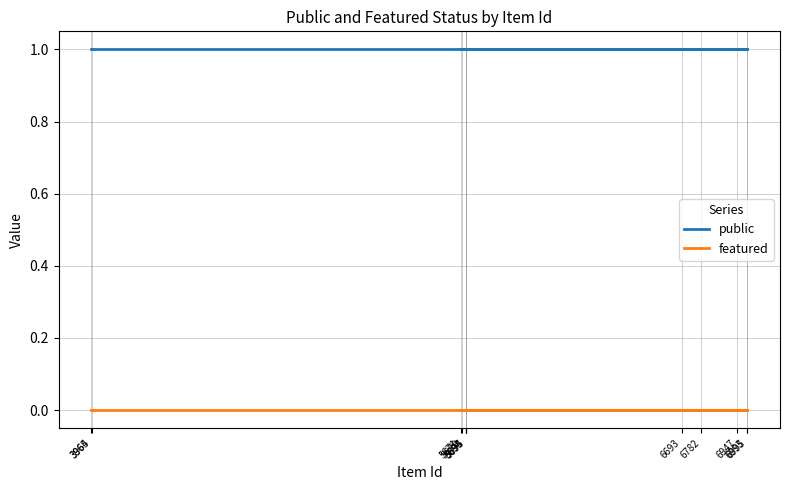

How many lines are shown in the chart?

2